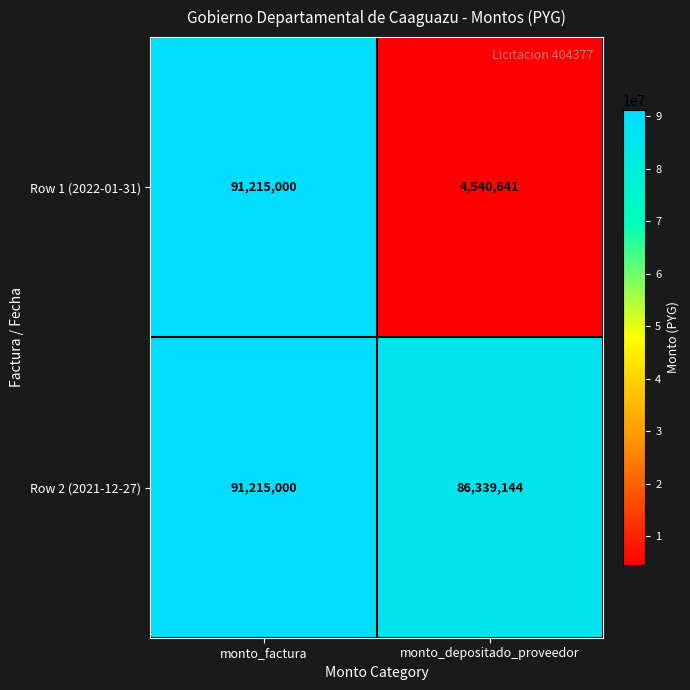

Which series has the largest total across all categories?

Row 2 (2021-12-27)